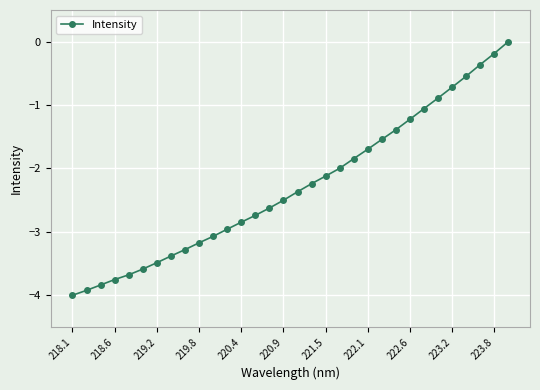

What is the difference between the maximum and minimum values?

4.0